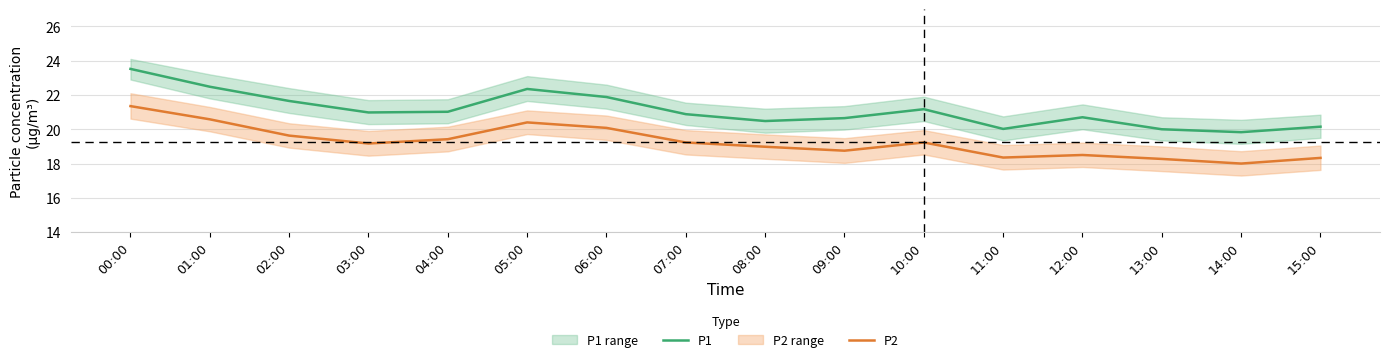

What is the difference between the second highest and minimum values in the P1 series?

2.7